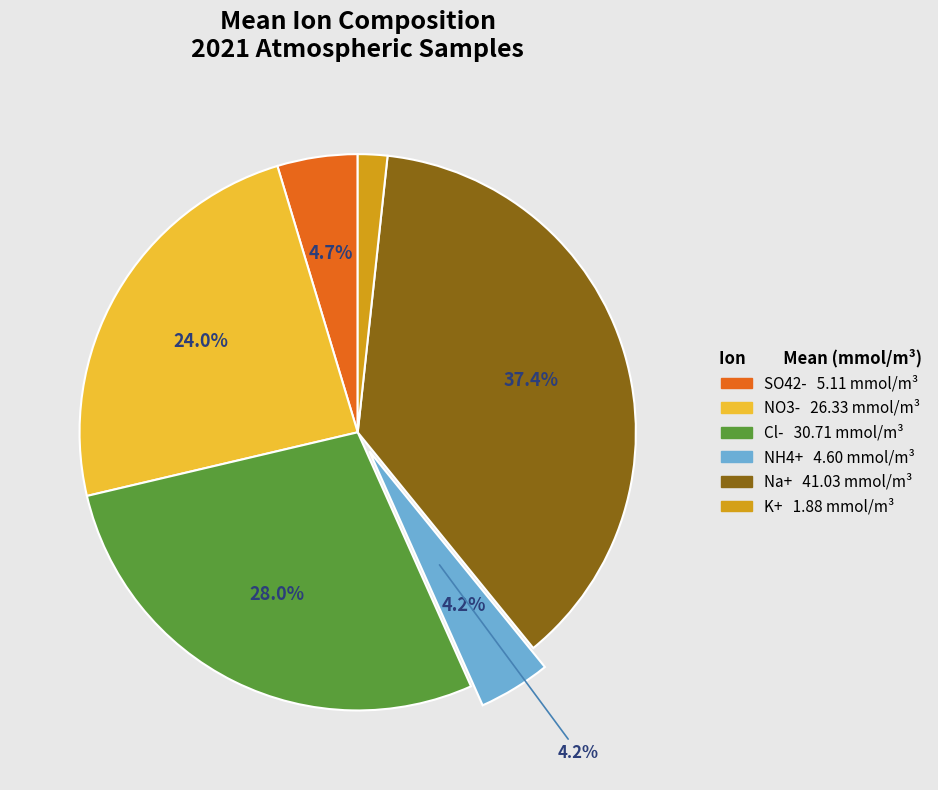

To the nearest percent, what is the average slice percentage?

17%